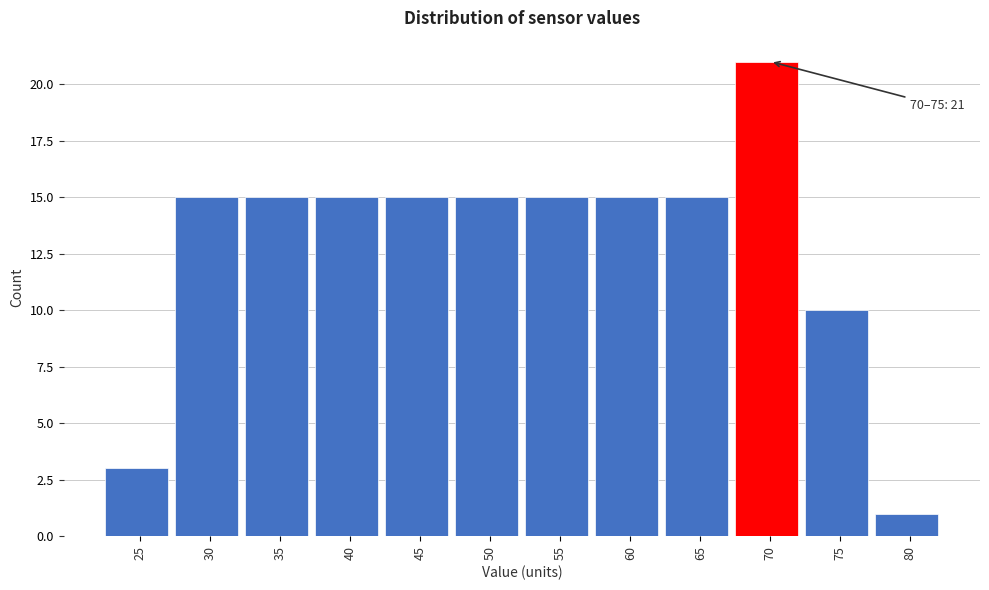

Reading right to left, transcribe all the data shown in this chart.

80=1	75=10	70=21	65=15	60=15	55=15	50=15	45=15	40=15	35=15	30=15	25=3